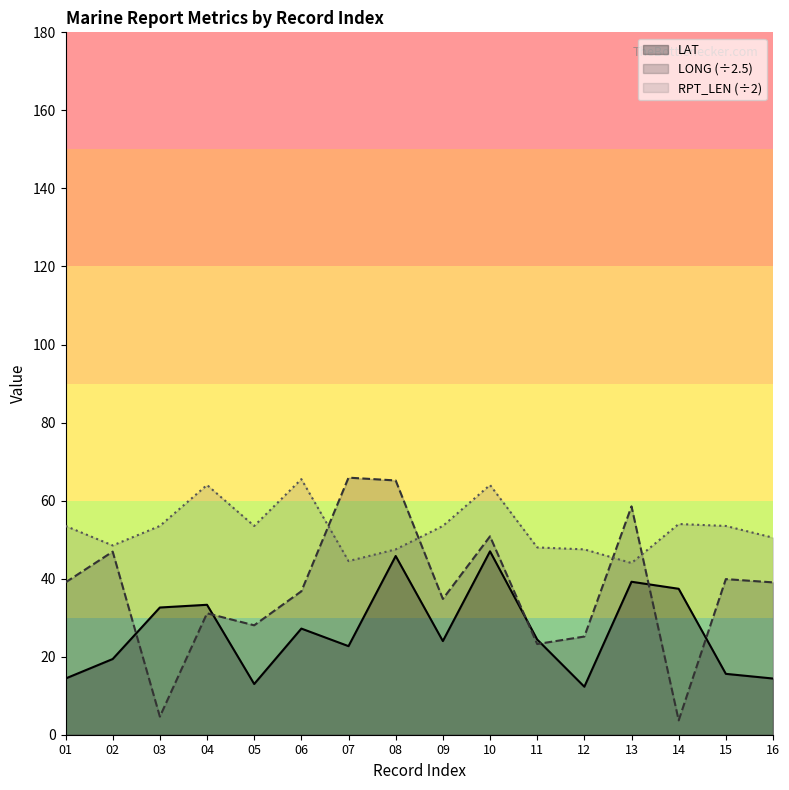

Does the chart have visible grid lines?

No